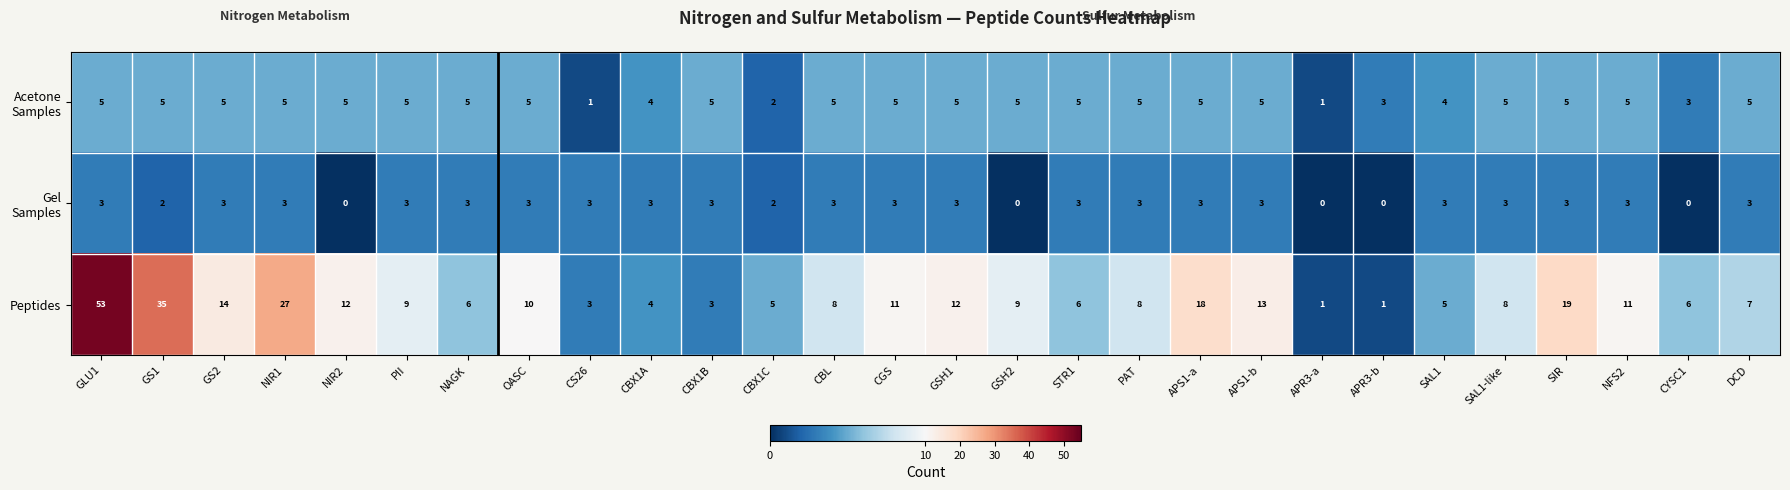

What value does the Peptides series have at GSH2?

9